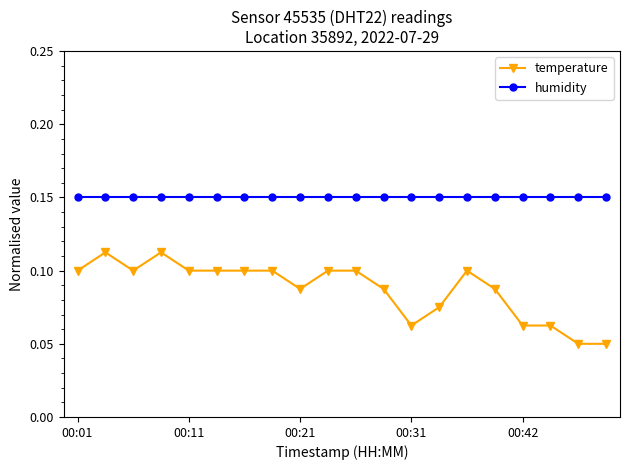

True or false: temperature and humidity intersect in this chart.

False